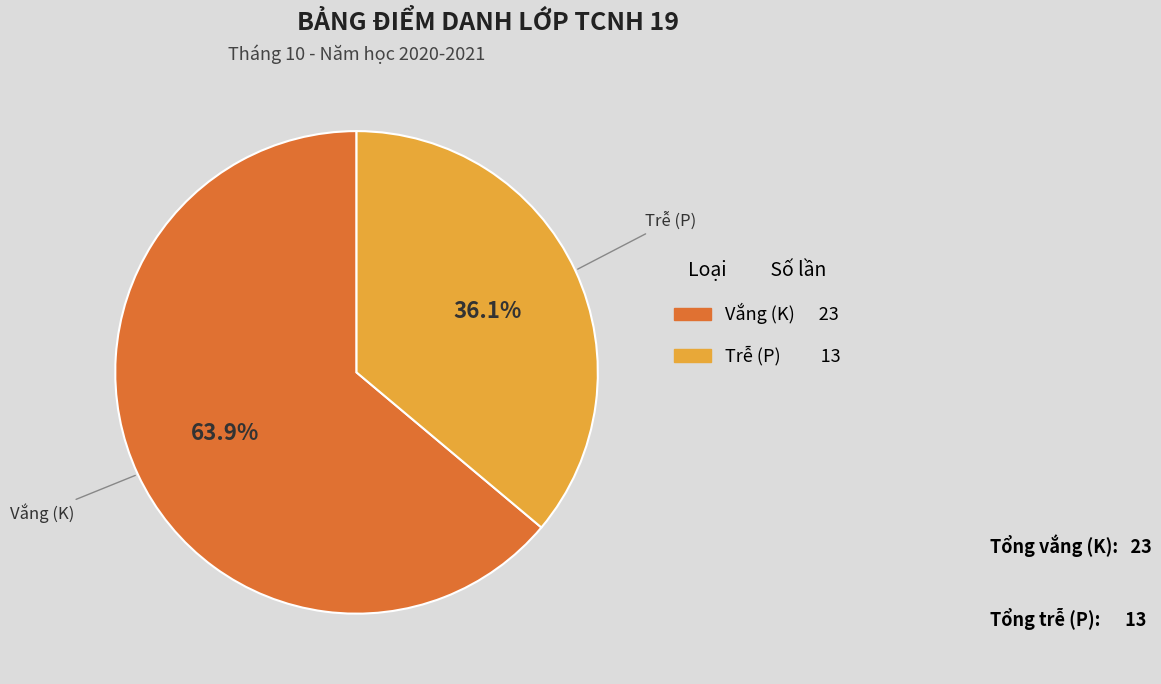

Count the number of slices in the pie.

2